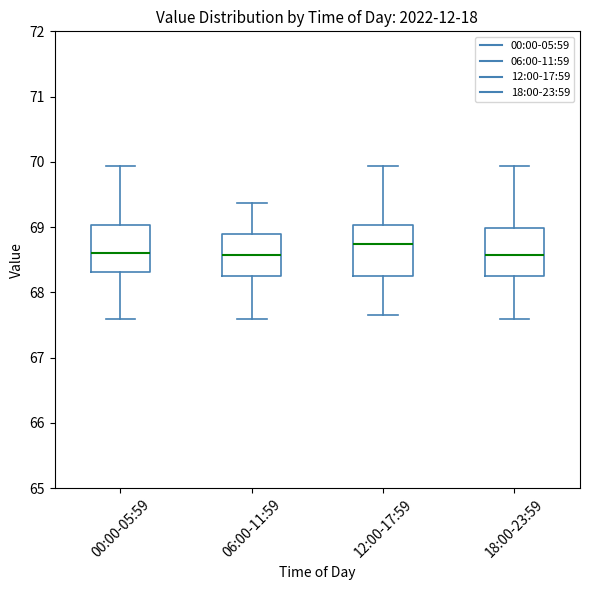

Where is the upper edge of the box for 18:00-23:59 on the y-axis? The values are not printed on the chart, so give them approximately, as read against the axis.

69.0